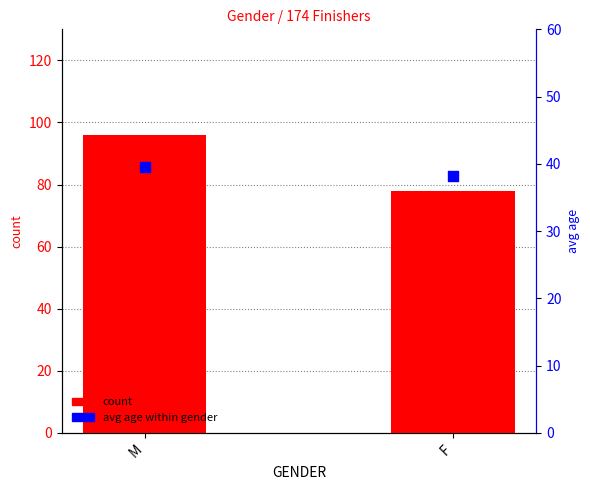

What is the total value across all series at M?

135.6